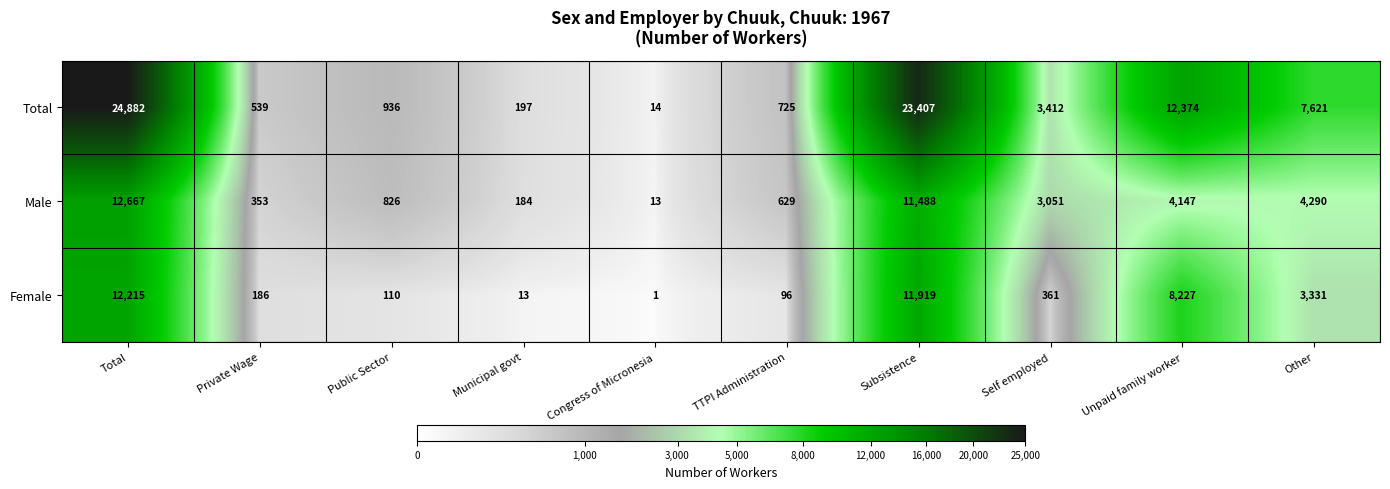

Which series changed the most between Municipal govt and TTPI Administration?

Total